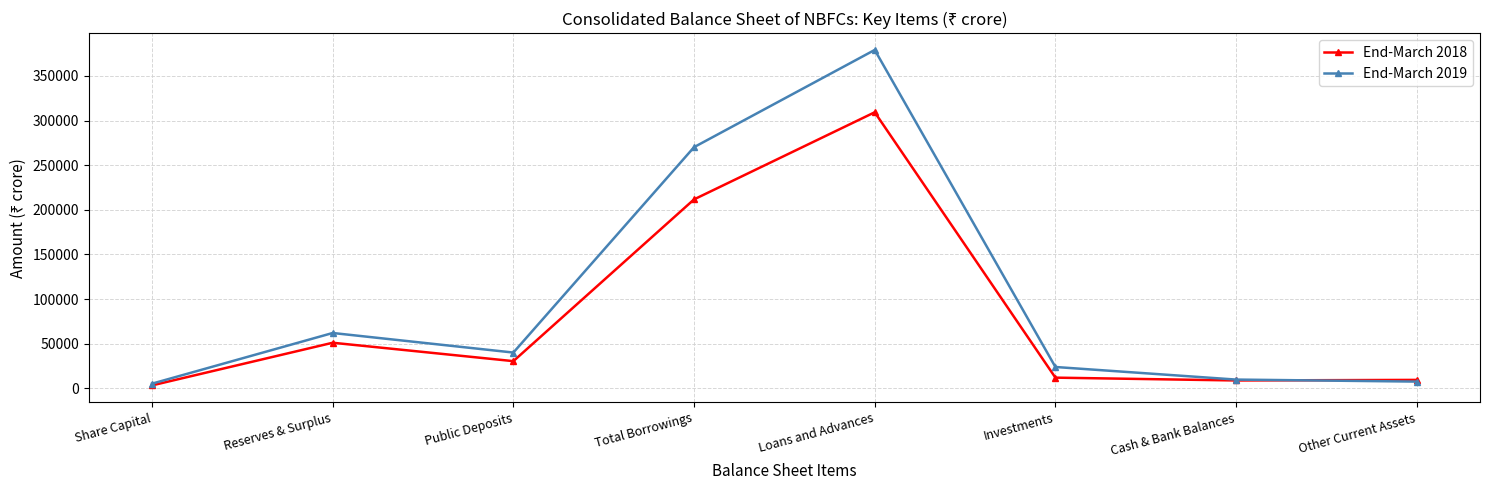

List the series in order of their peak value, lowest first.

End-March 2018, End-March 2019